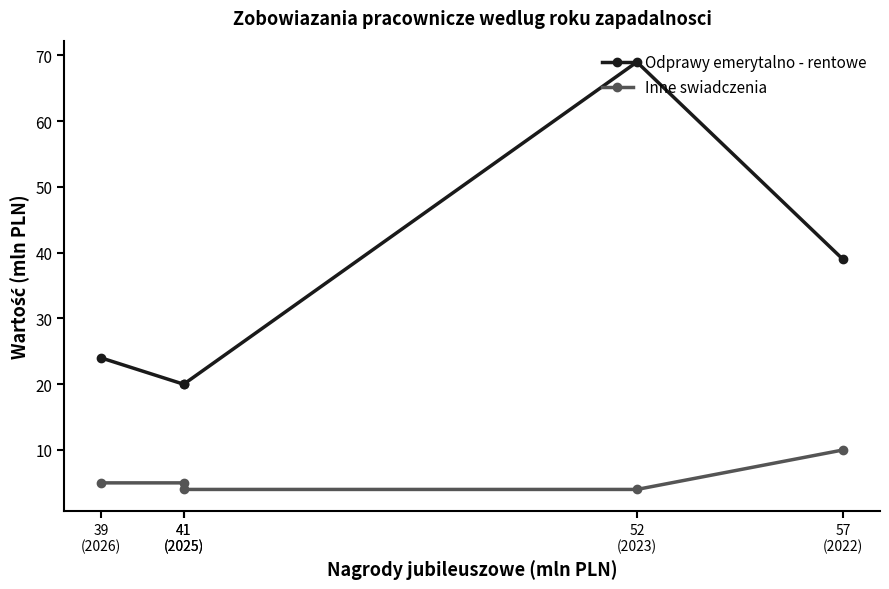

How many data points does each series have?

5